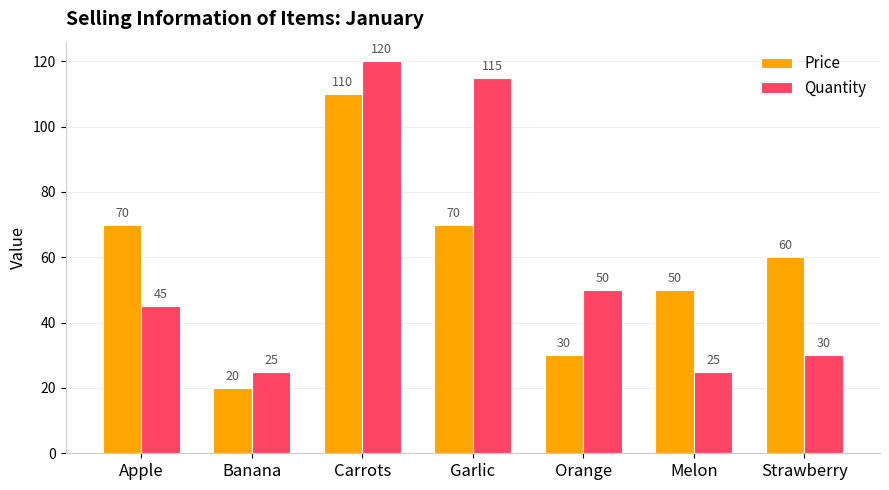

At Banana, list the series in order from largest to smallest.

Quantity, Price